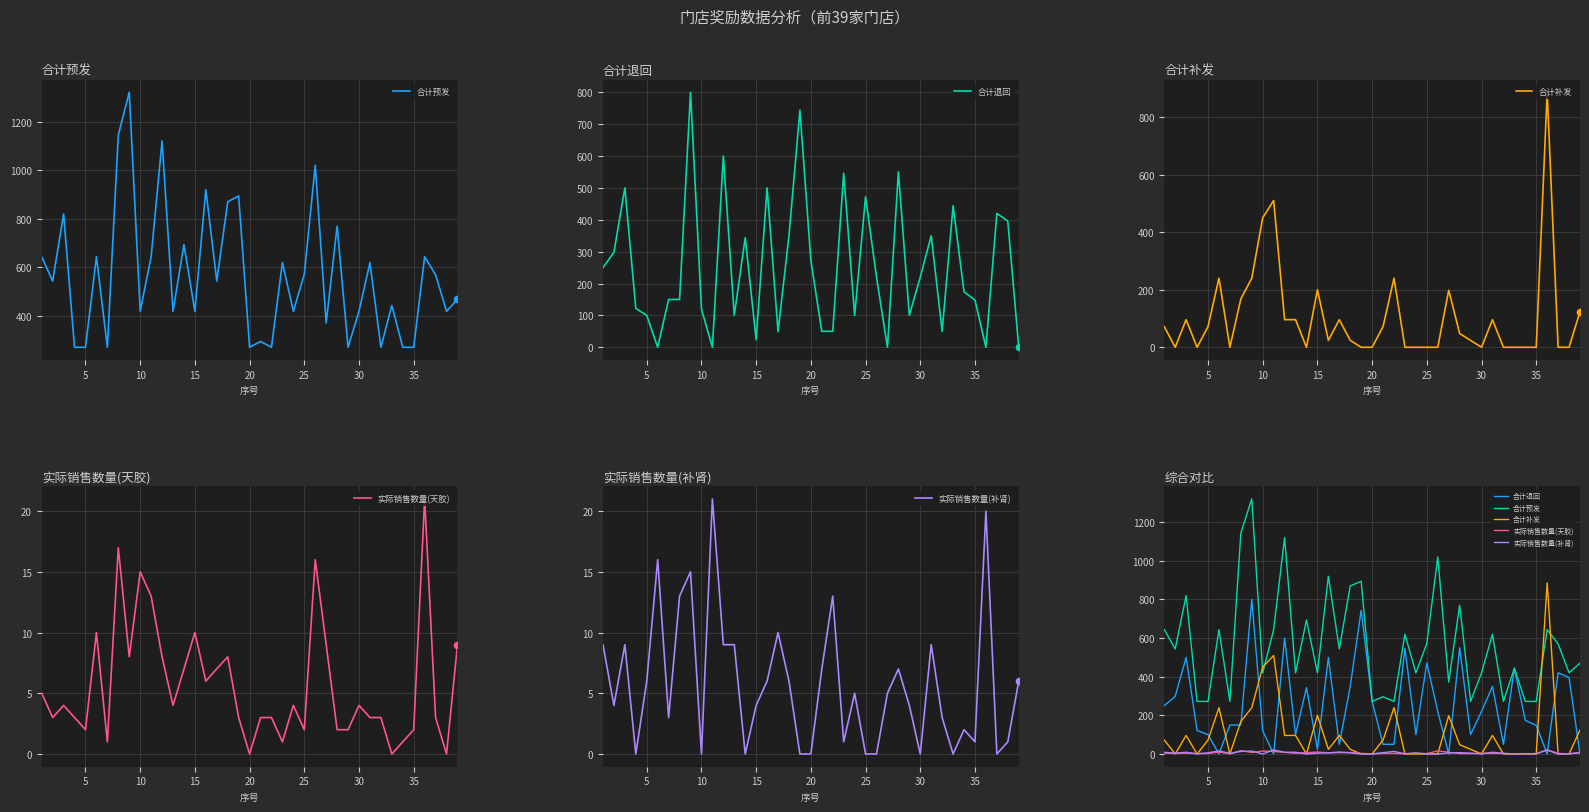

Which series has the largest total across all categories?

合计预发